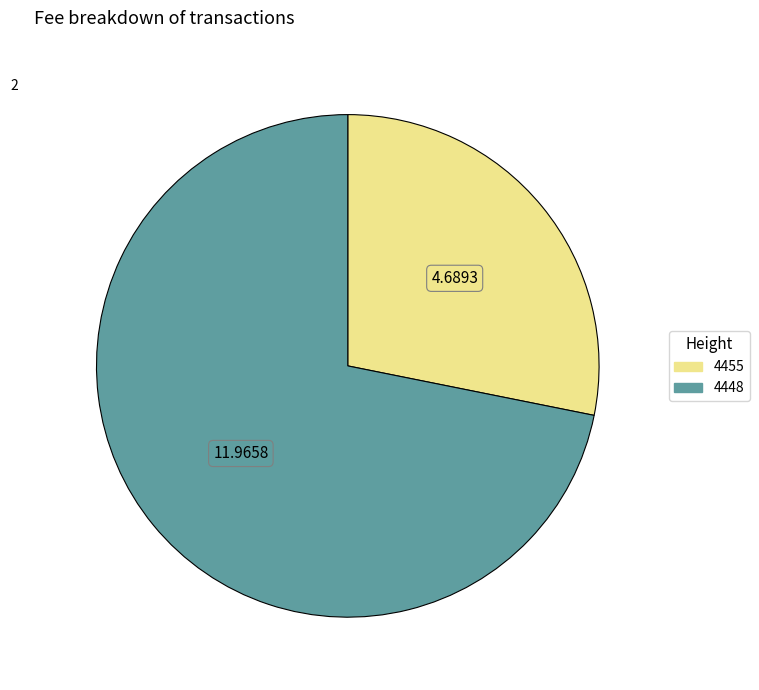

Rank the categories by value from highest to lowest.

4448, 4455